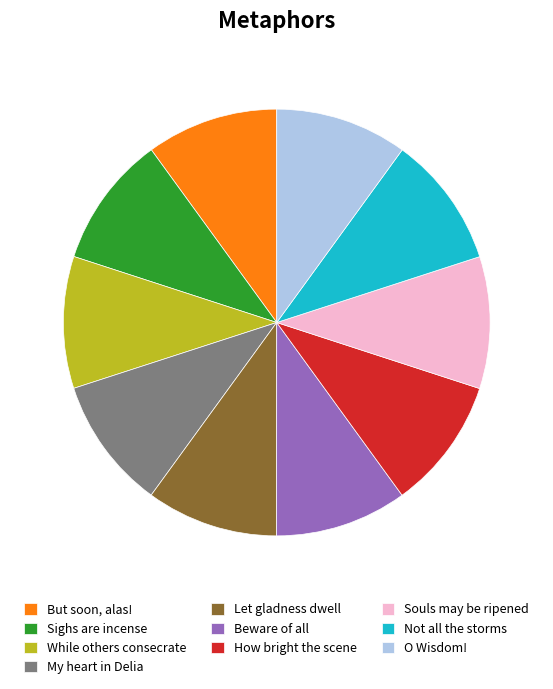

Combined, do Not all the storms and My heart in Delia account for over 50%?

No